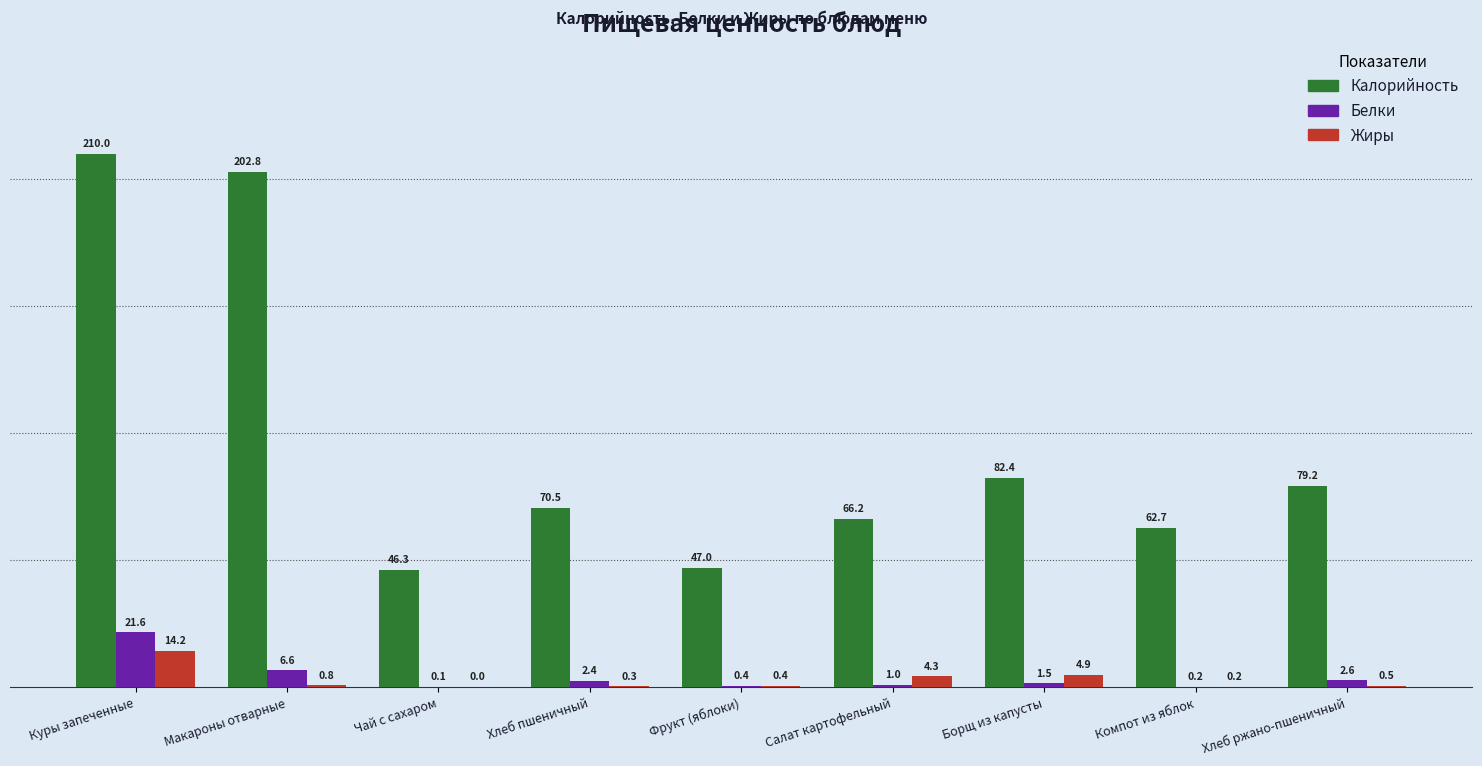

The value of Жиры at Фрукт (яблоки) is 0.4. True or false?

True